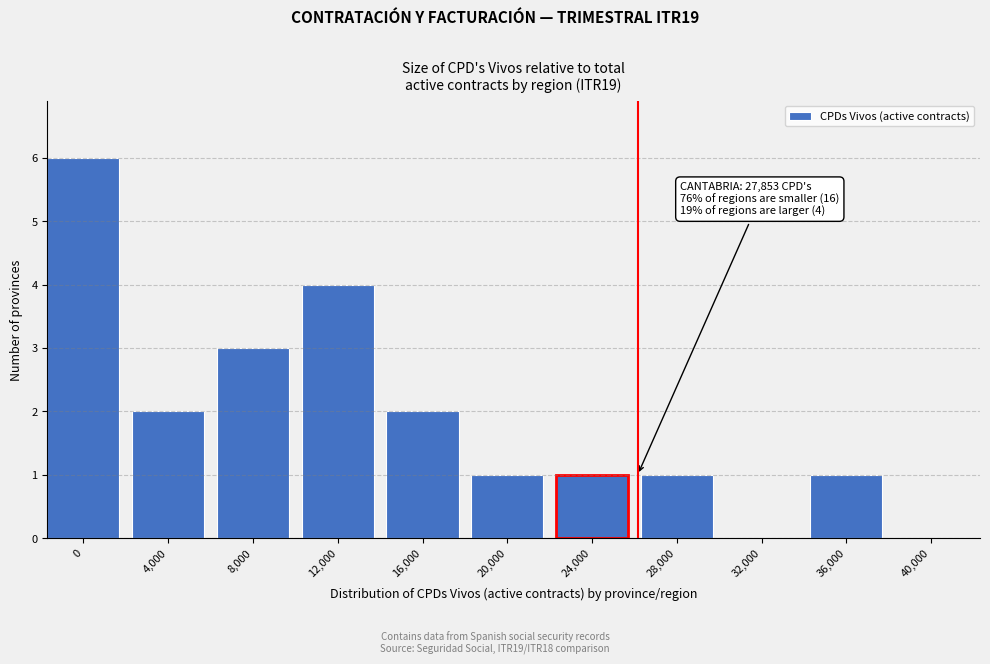

Reading right to left, what are all the values shown in this chart?

40,000=0	36,000=1	32,000=0	28,000=1	24,000=1	20,000=1	16,000=2	12,000=4	8,000=3	4,000=2	0=6